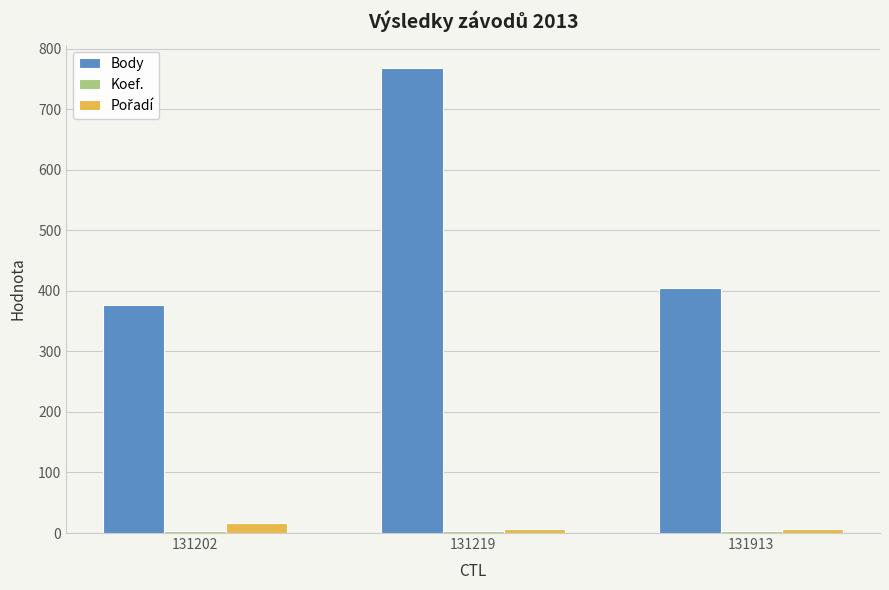

At how many categories does at least one series exceed 584?

1